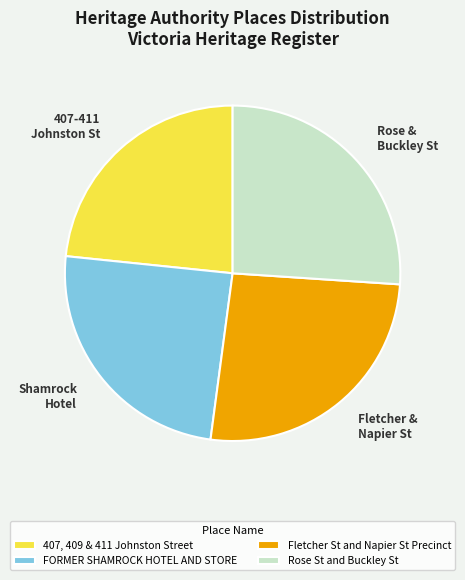

Combined, do 407, 409 & 411 Johnston Street and FORMER SHAMROCK HOTEL AND STORE account for over 50%?

No